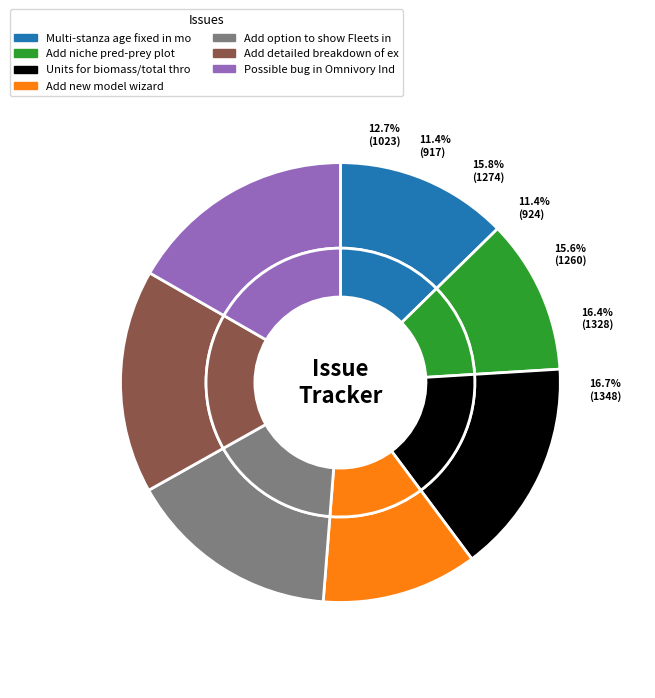

To the nearest percent, what is the combined percentage of Add niche pred-prey plot and Possible bug in Omnivory Index?

28%